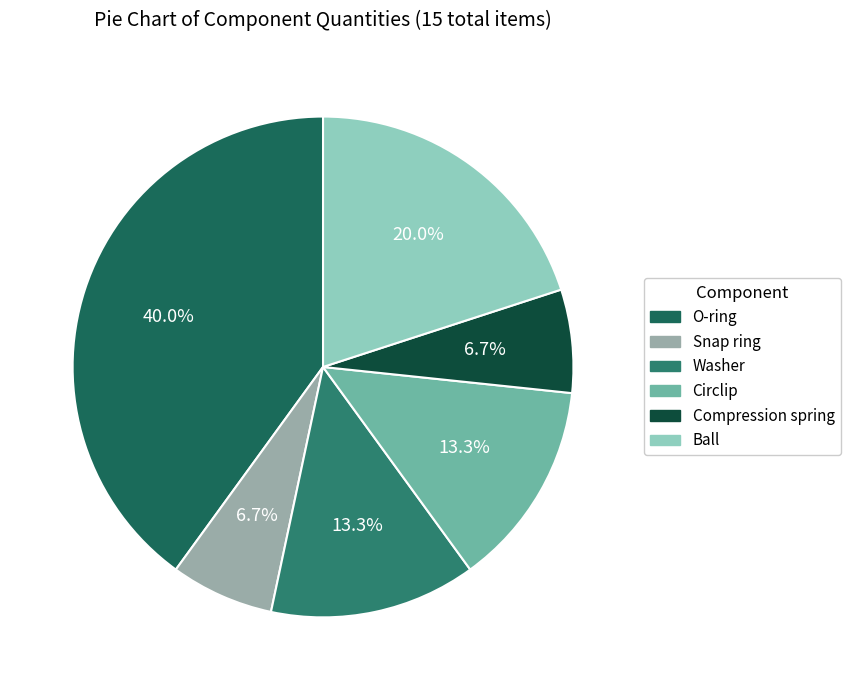

What is the change in value from O-ring to Snap ring?

-5